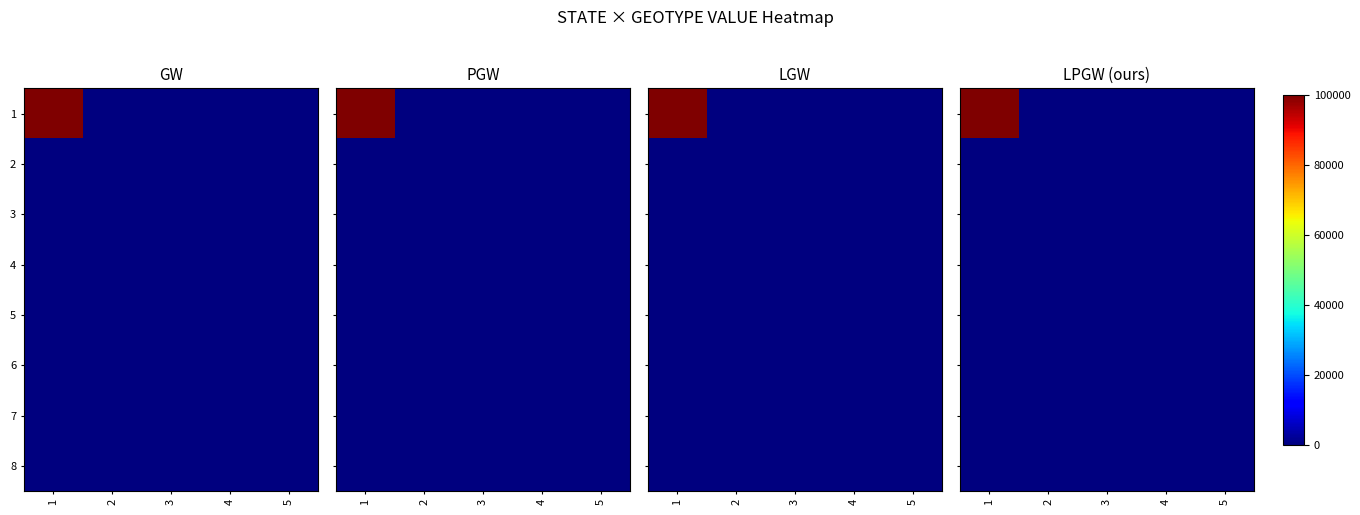

At which label is 8 closest to 0?

1